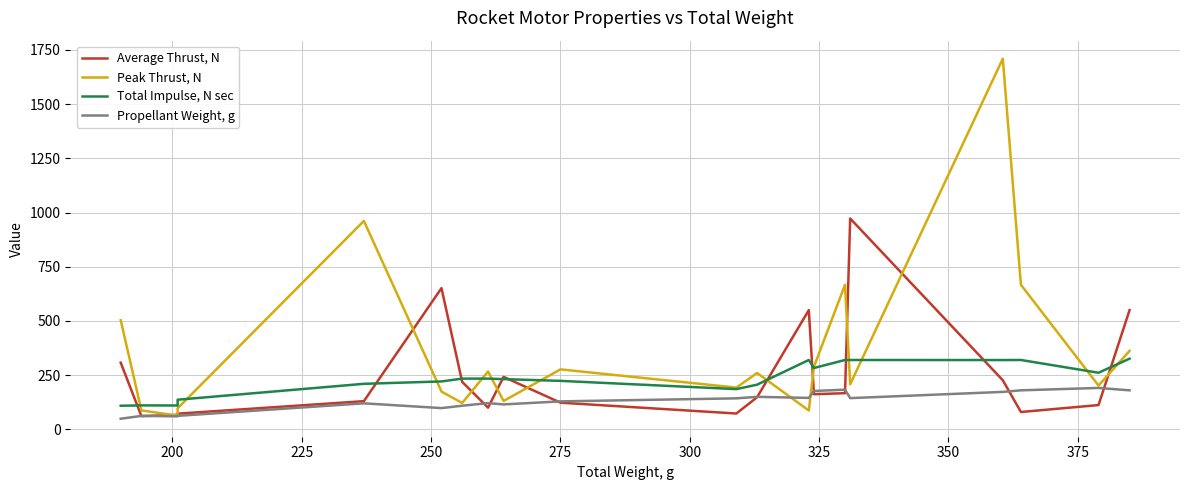

Which series has the largest total across all categories?

Peak Thrust, N